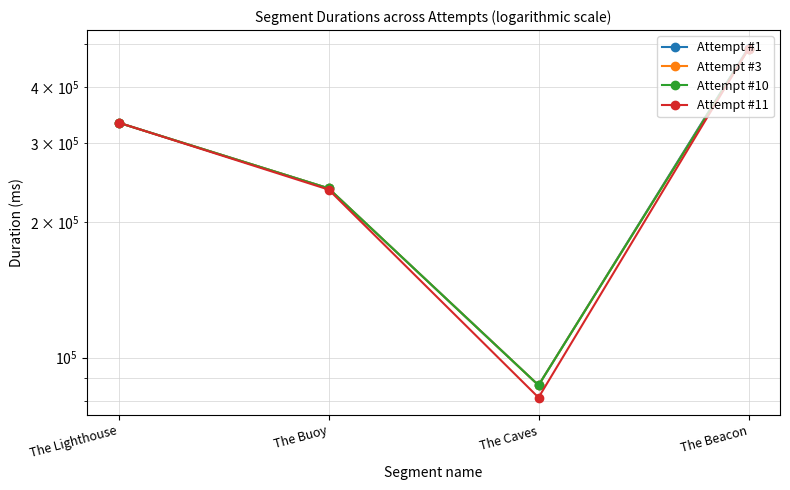

What position from the right is The Lighthouse?

4